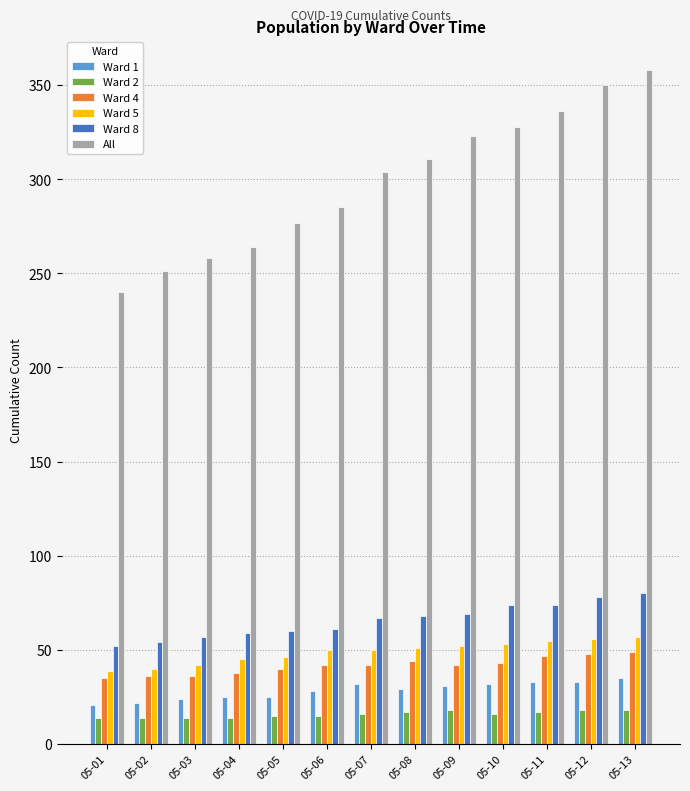

What is the sum of all Ward 2 values?

206